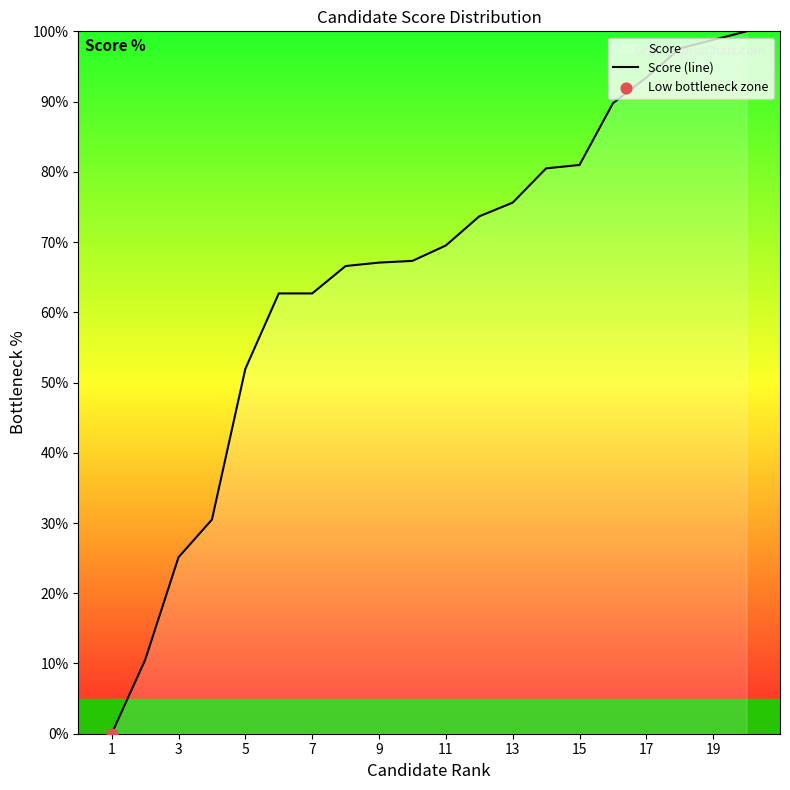

Which has a higher value, 1 or 3?

3